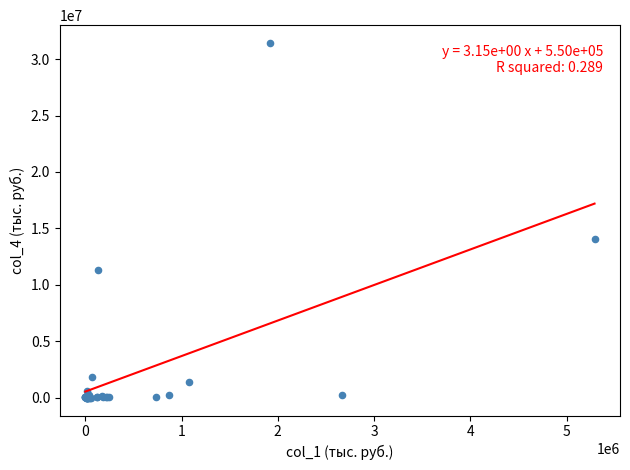

What Y value in the scatter plot is closest to 15715530?

14026949